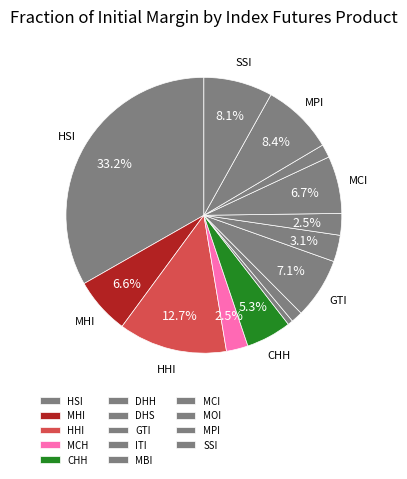

To the nearest percent, what is the average slice percentage?

7%